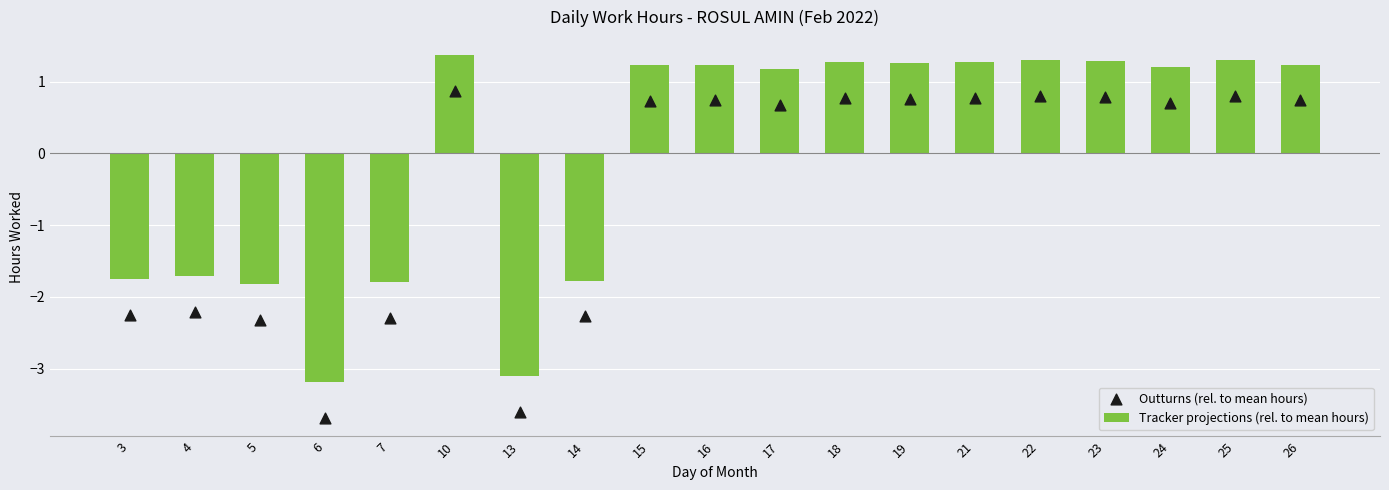

Which series contains the lowest Y value?

Outturns (rel. to mean hours)